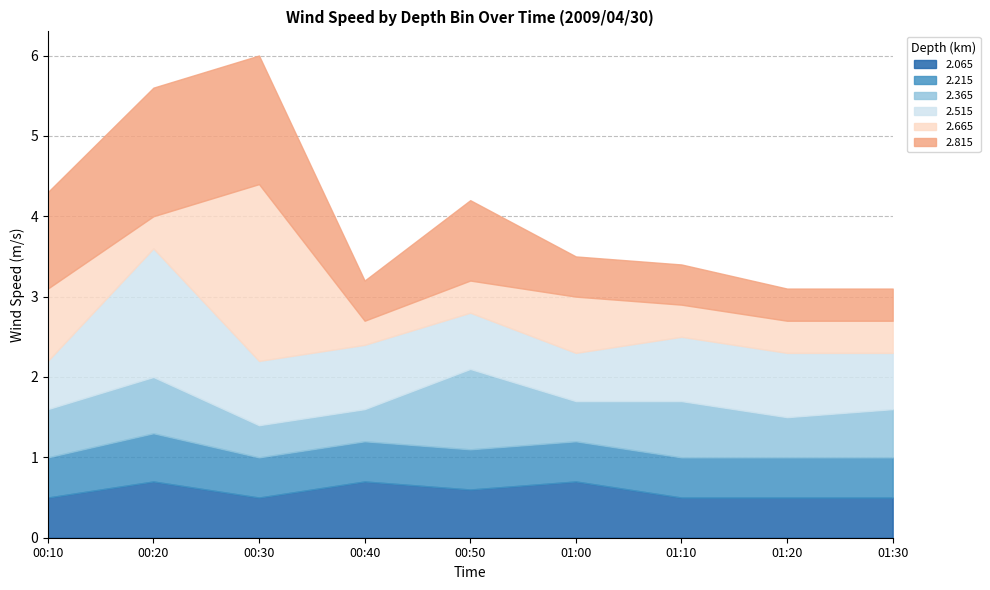

Which series has the largest range (max minus min)?

2.665